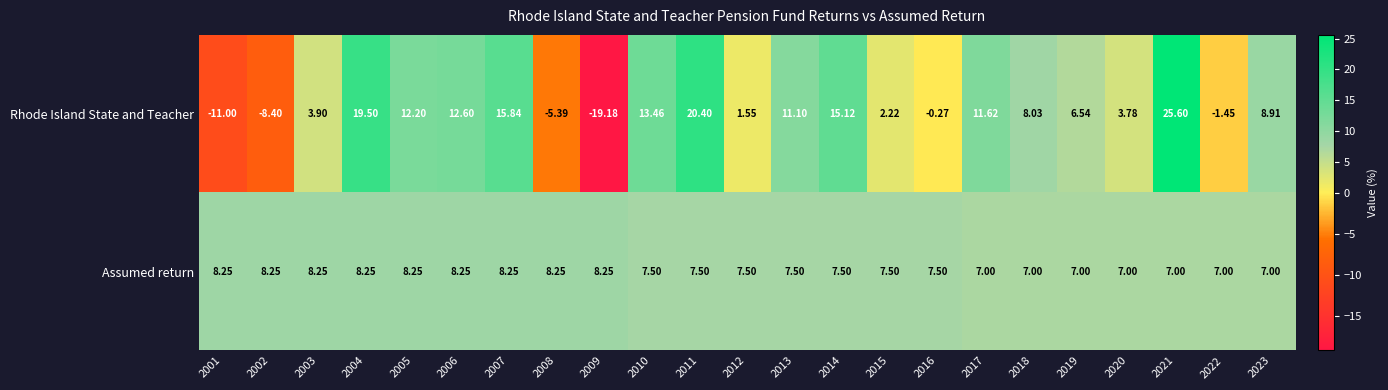

At which category is the sum across all series the highest?

2021